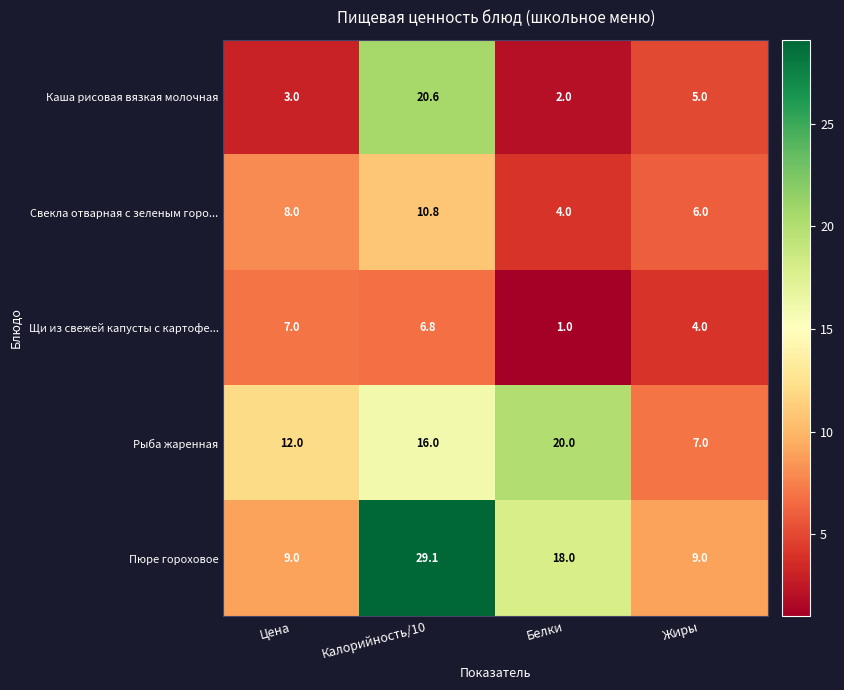

What is the difference between the highest and lowest values at Белки?

19.0